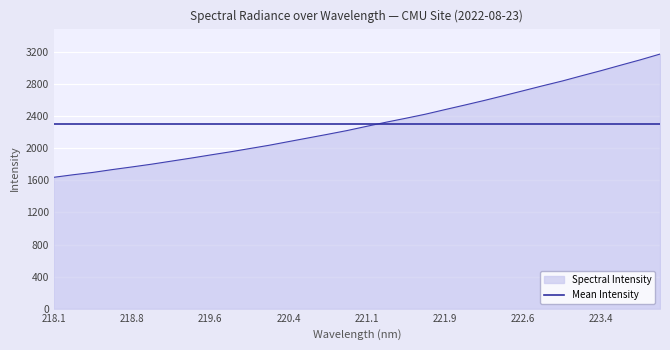

Rank the series by their maximum value, from highest to lowest.

Spectral Intensity, Mean Intensity